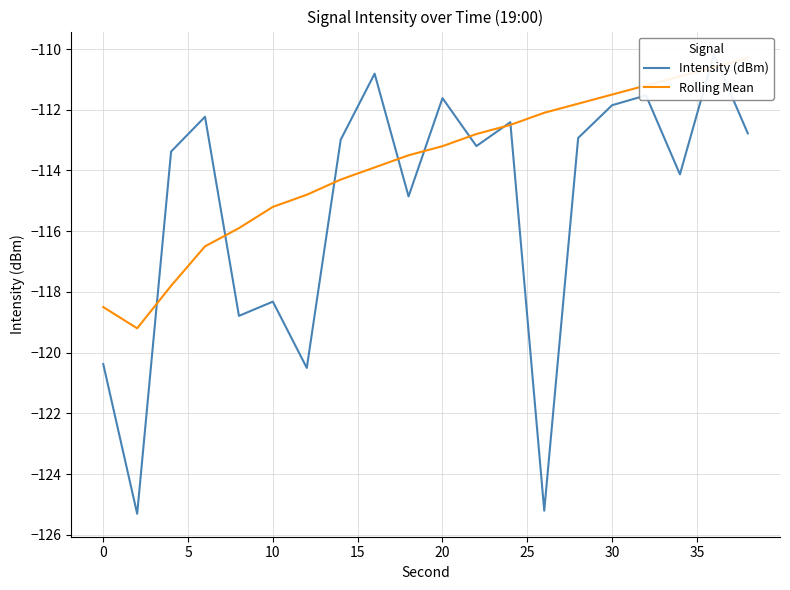

Which series has the largest range (max minus min)?

Intensity (dBm)